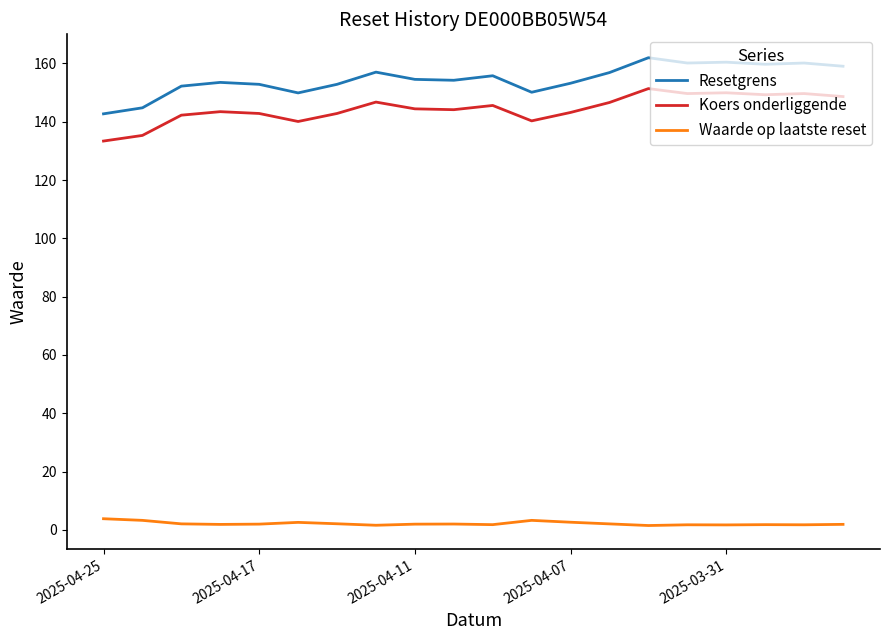

True or false: Koers onderliggende and Resetgrens intersect in this chart.

False